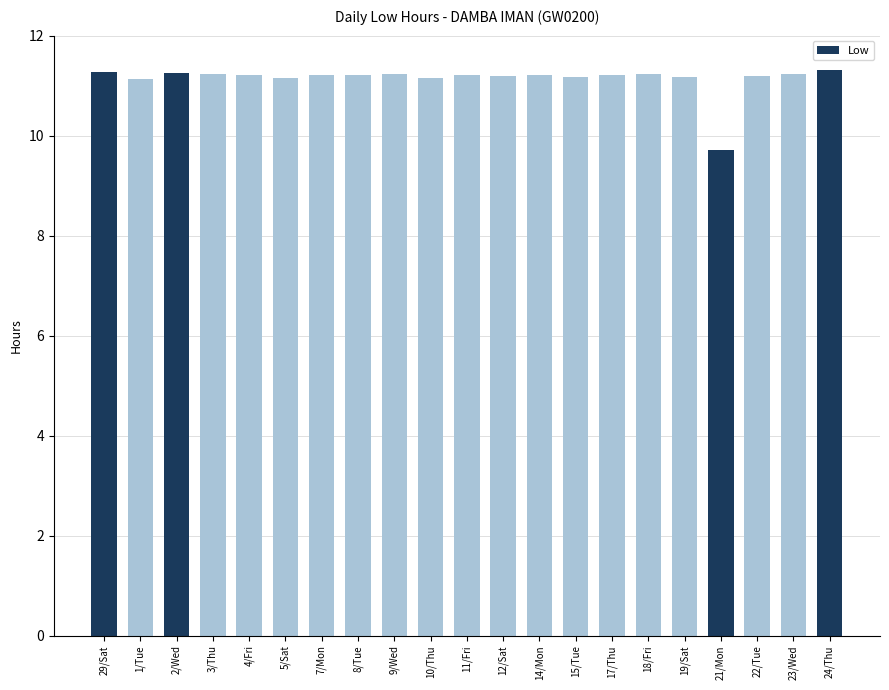

What is the sum of all values?

234.0